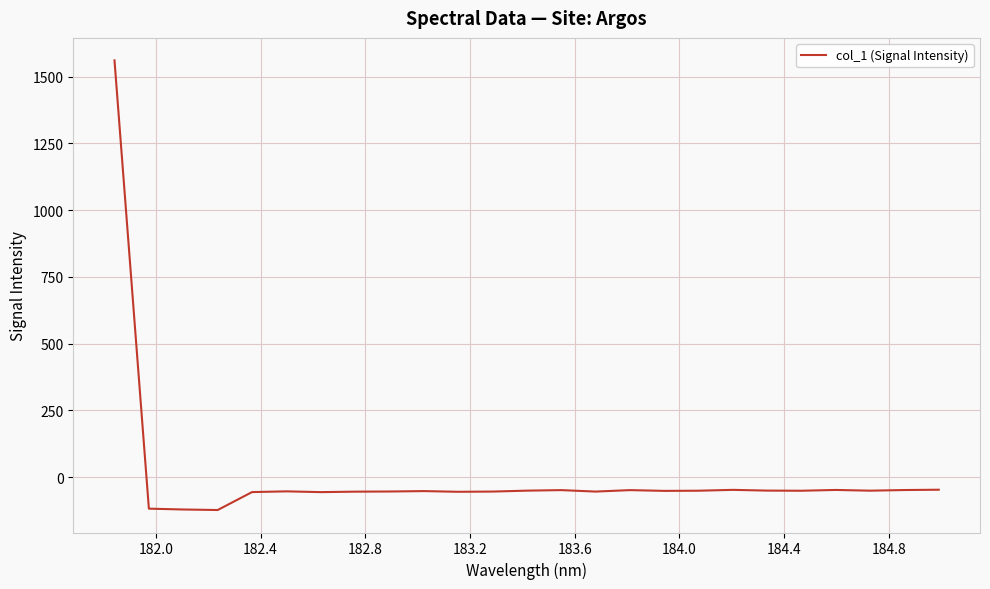

What is the difference between the maximum and minimum values?

1683.9